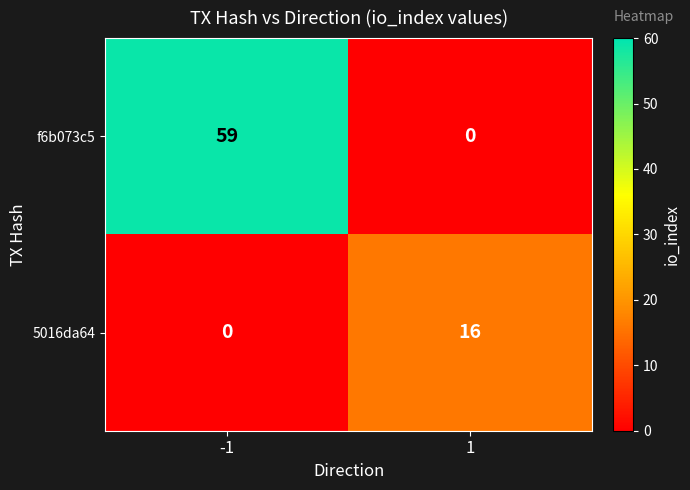

How many categories are shown in the chart?

2